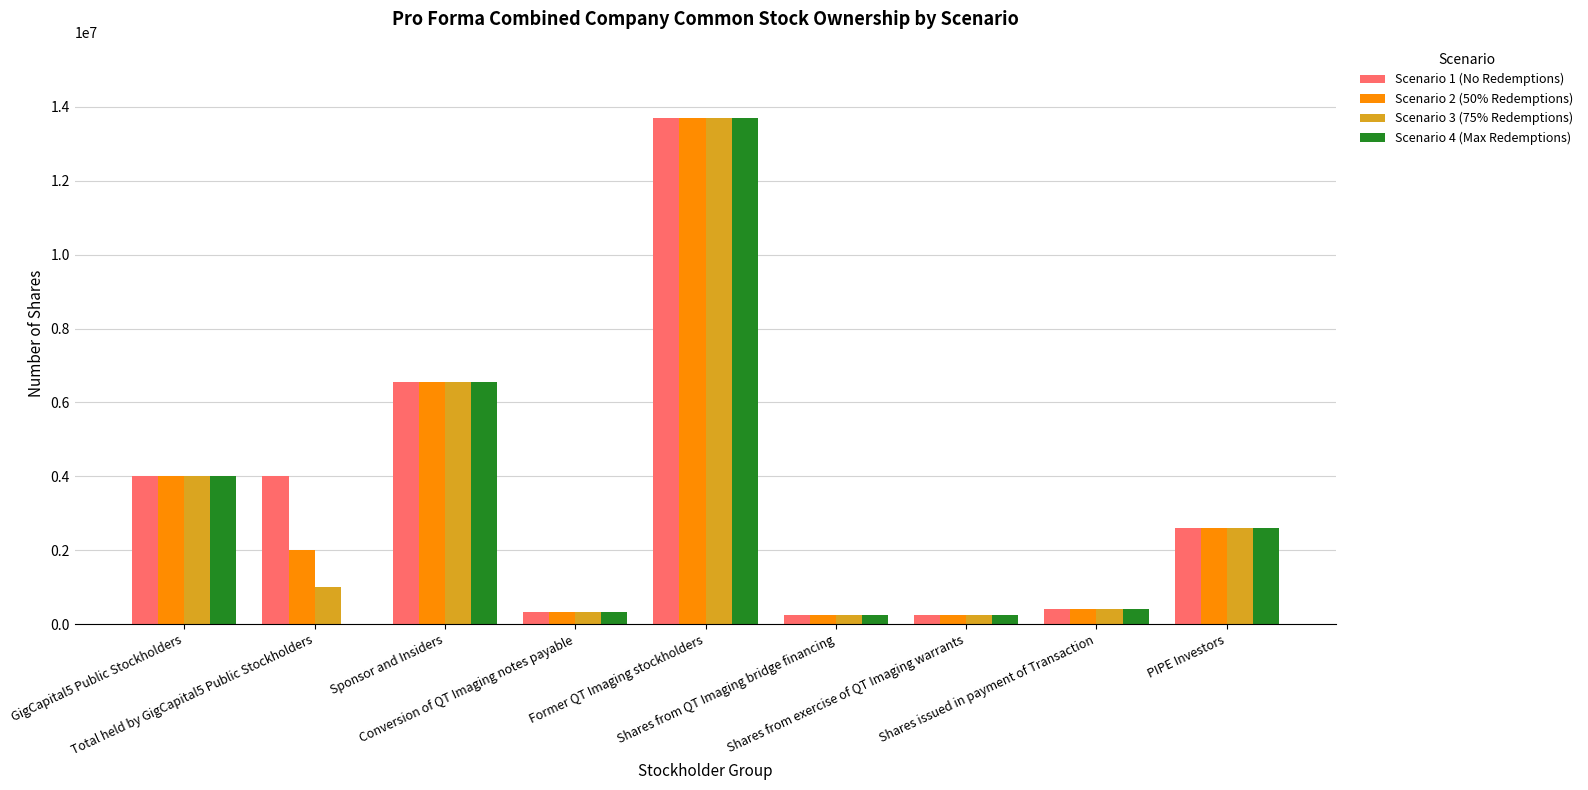

What is the maximum value shown in the chart?

13710366